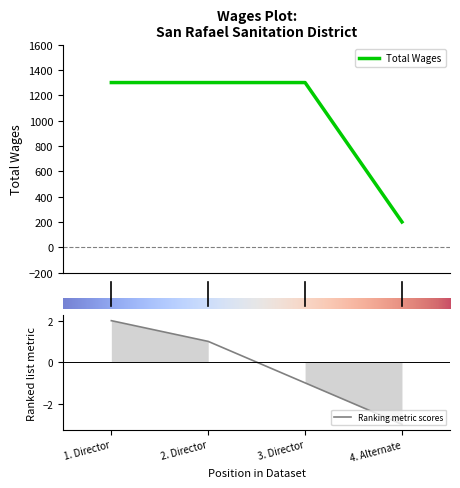

Is this an area chart (filled region under the line)?

No